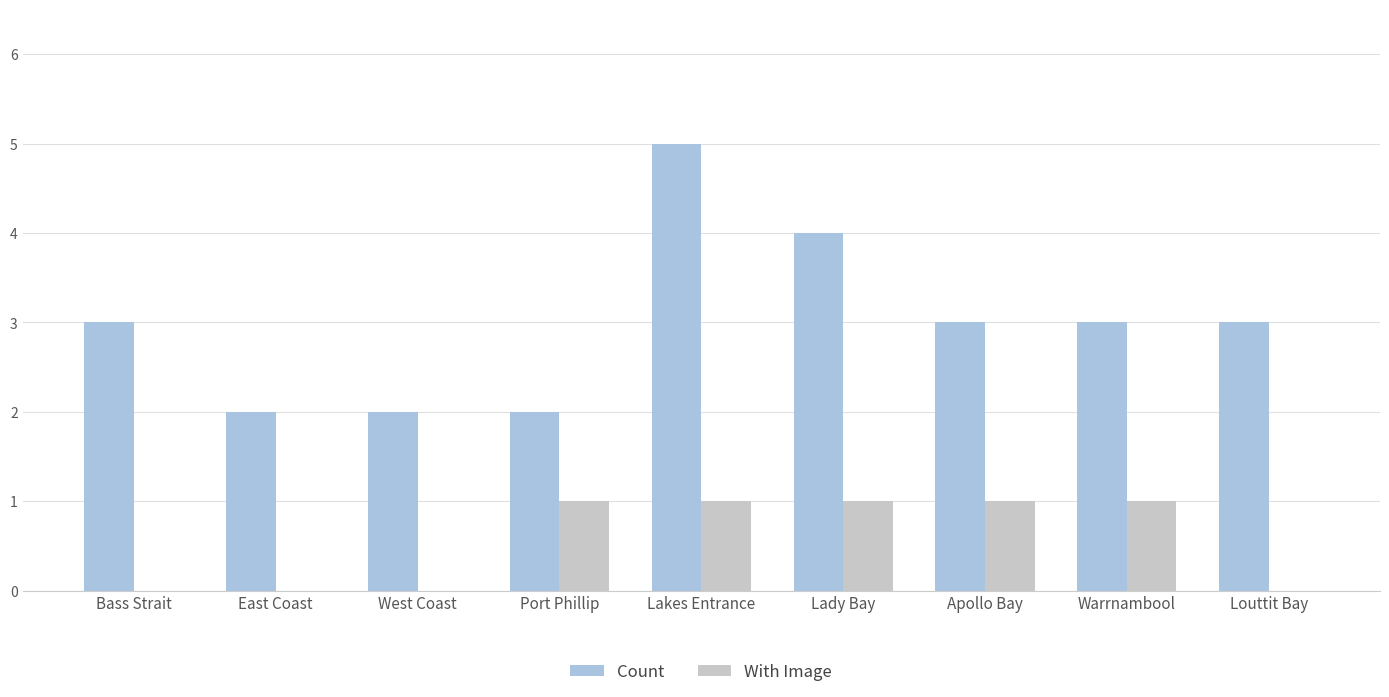

Which series has the largest total across all categories?

Count